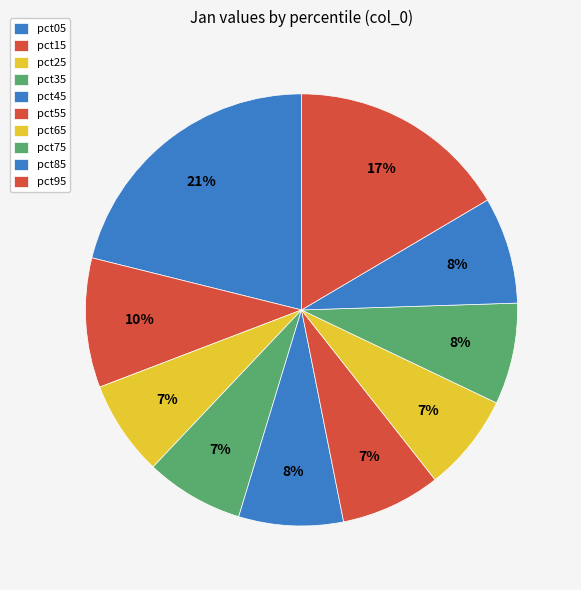

To the nearest percent, what is the difference between the largest and smallest slice percentages?

14%